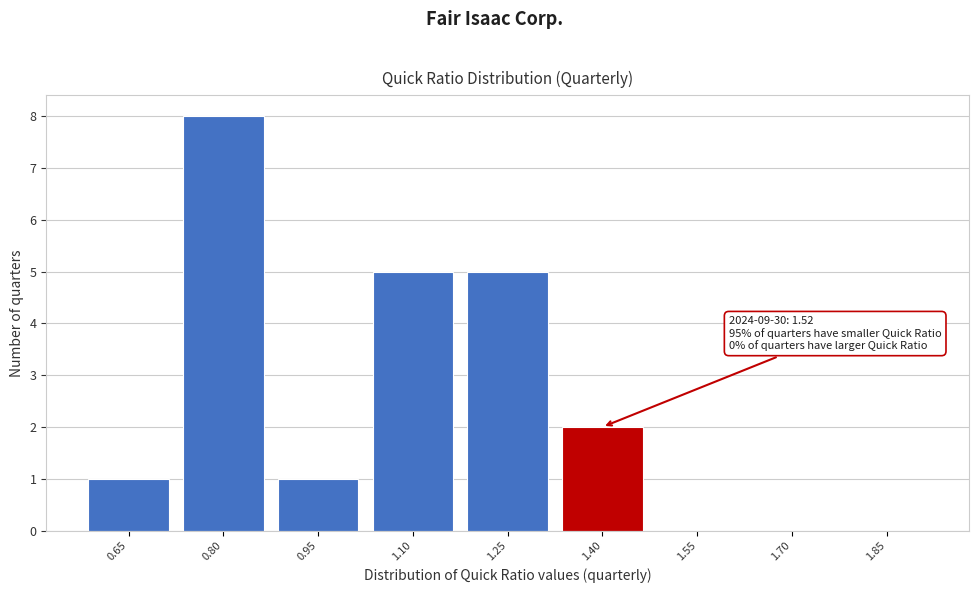

Reading left to right, extract all data points from this chart.

0.65=1	0.80=8	0.95=1	1.10=5	1.25=5	1.40=2	1.55=0	1.70=0	1.85=0